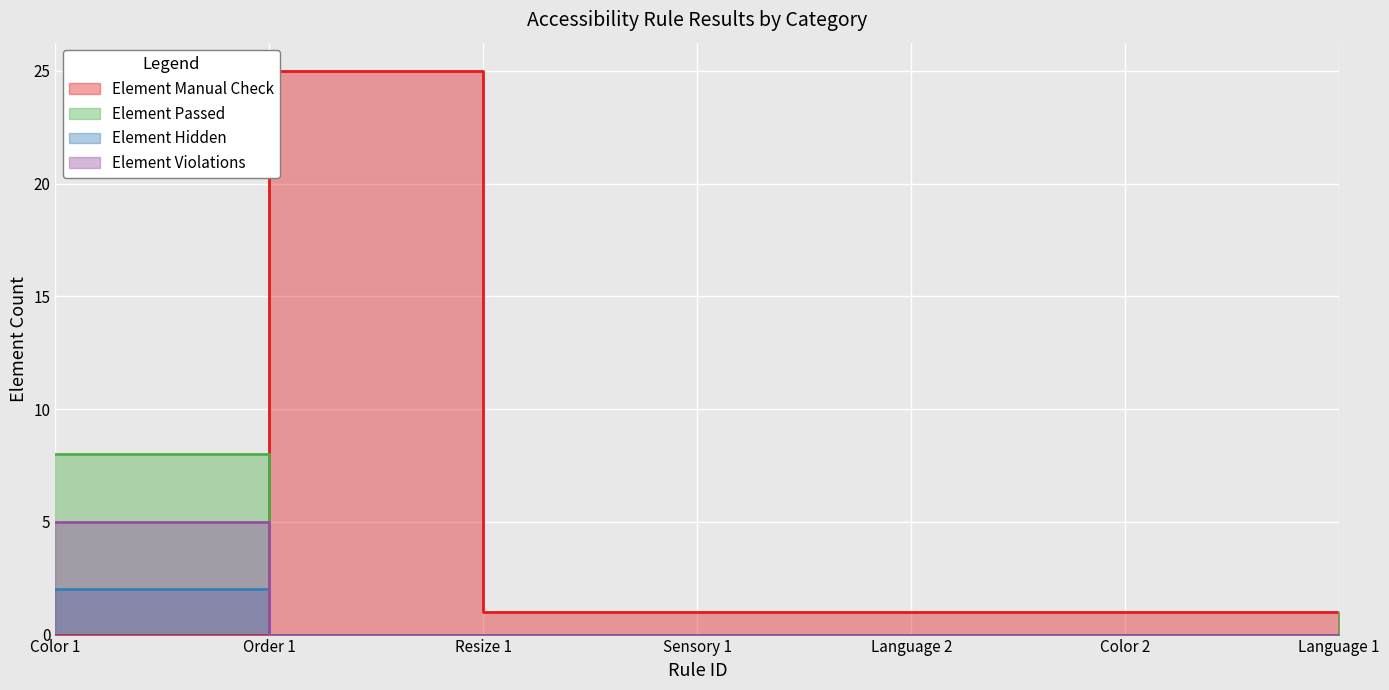

Between Order 1 and Language 2, which series saw the biggest shift?

Element Manual Check